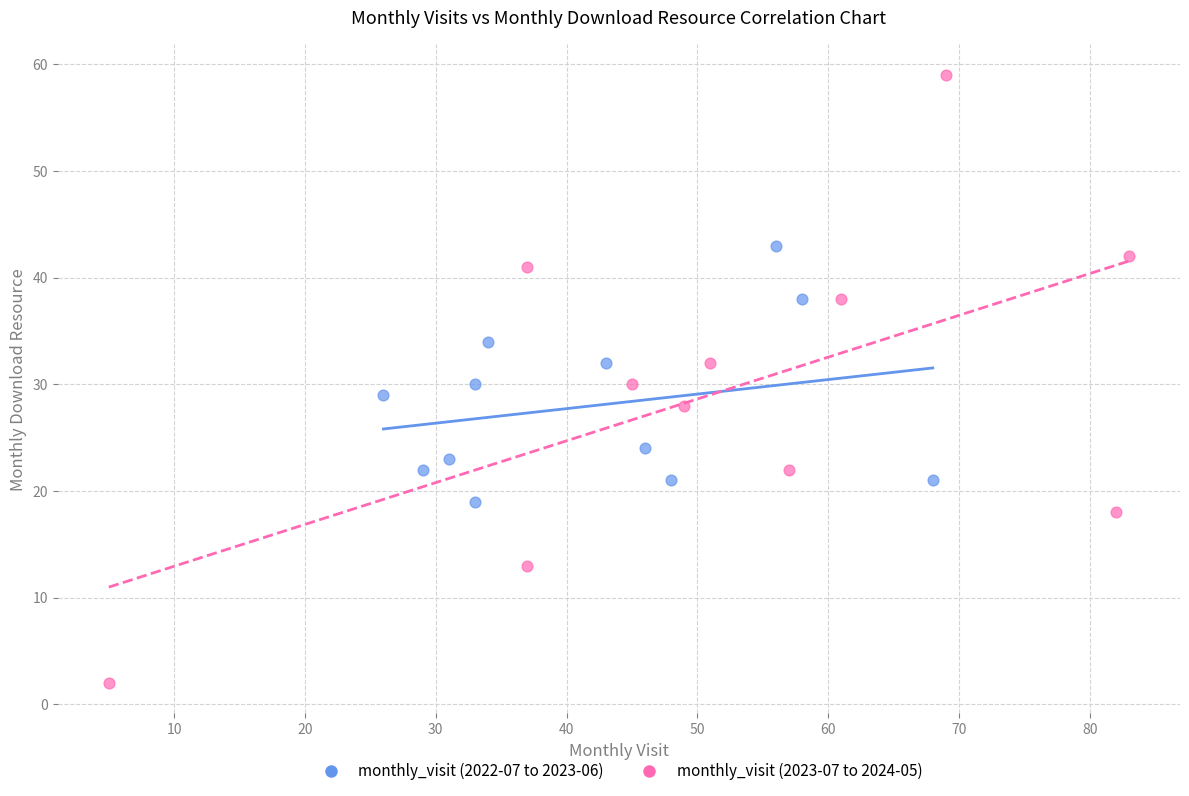

Which series has the widest spread of Y values?

monthly_visit (2023-07 to 2024-05)